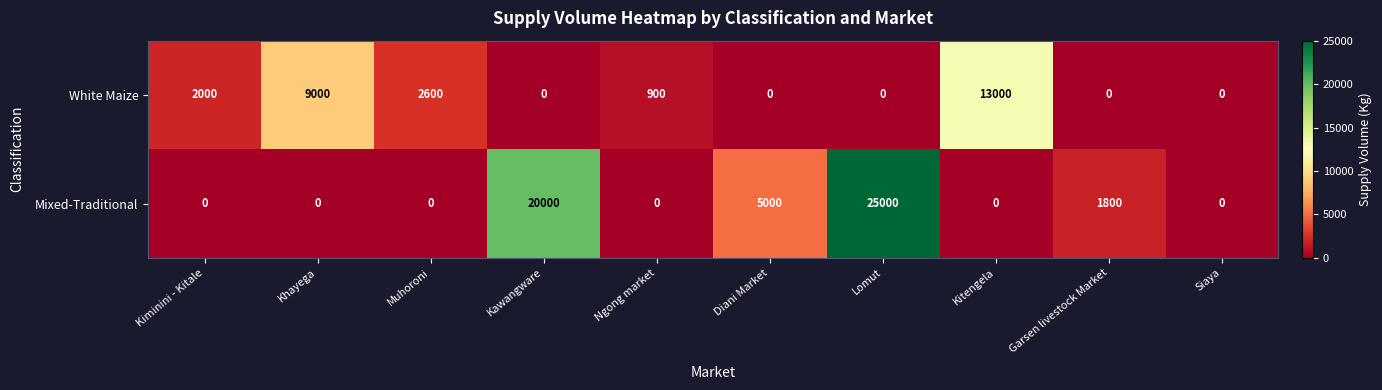

What is the maximum value shown in the chart?

25000